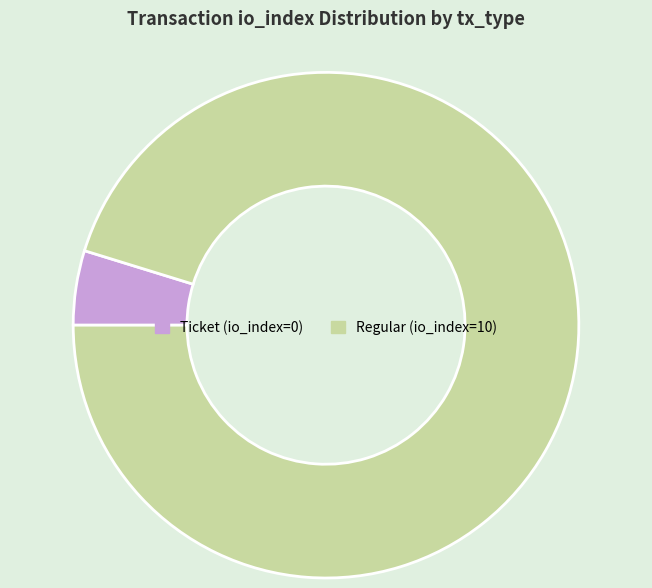

Rank the categories by value from highest to lowest.

Regular (io_index=10), Ticket (io_index=0)